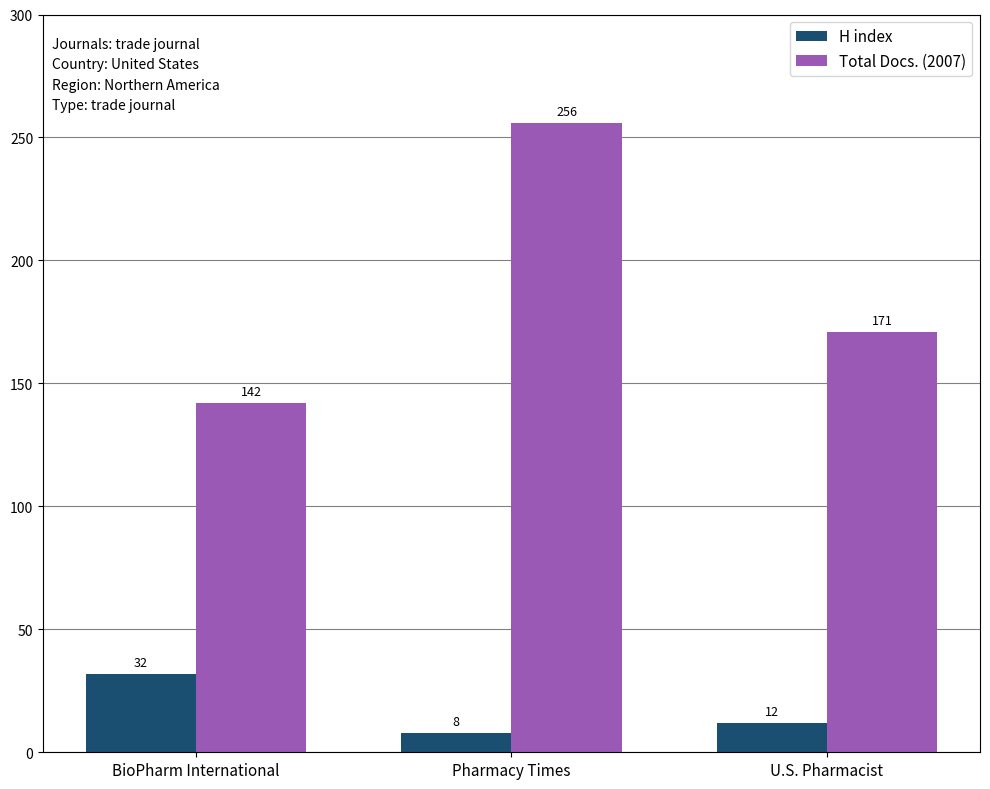

What is the label of the 3rd bar from the left?

U.S. Pharmacist